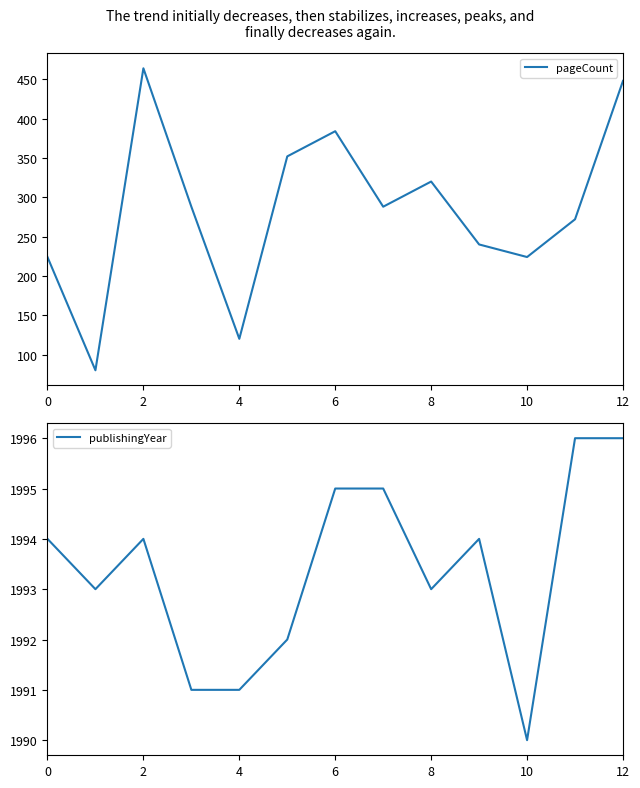

Where is the first local maximum for publishingYear?

2